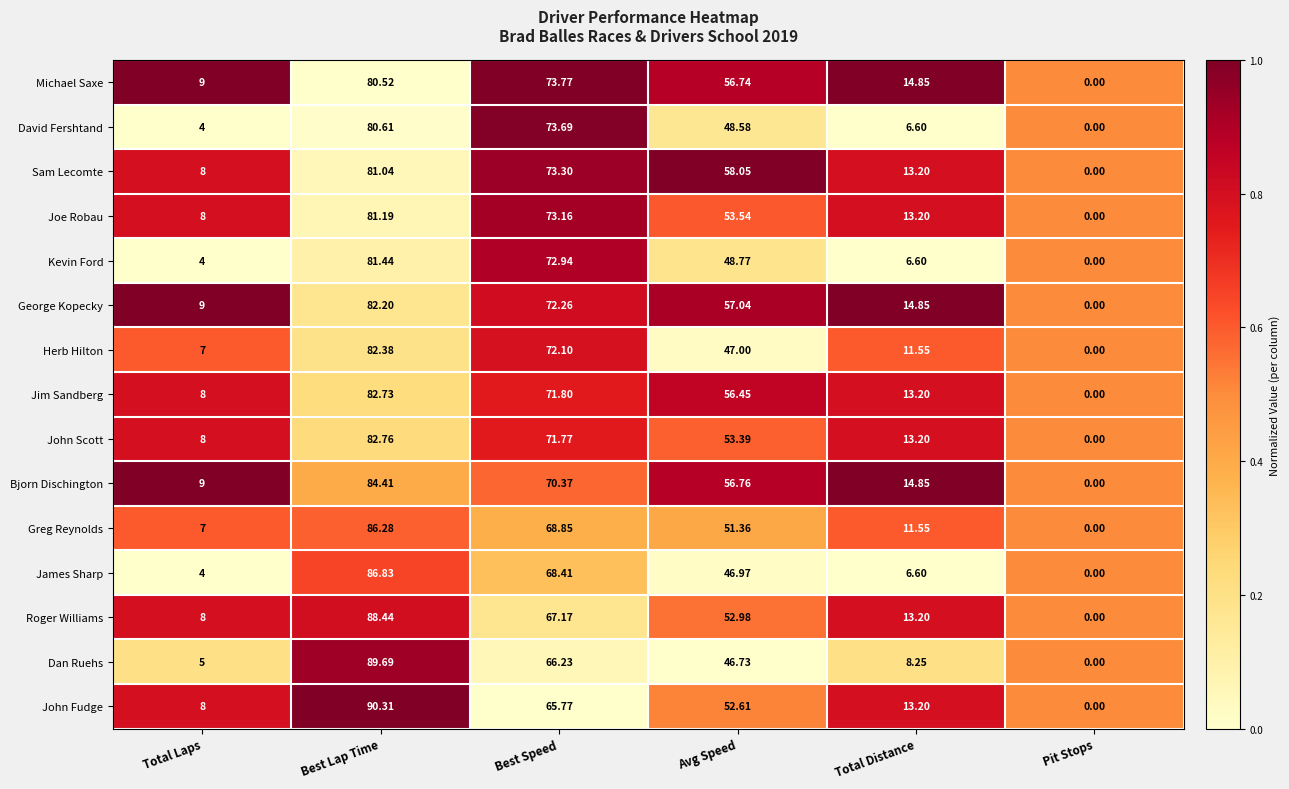

List the series in order of their peak value, lowest first.

Michael Saxe, David Fershtand, Sam Lecomte, Joe Robau, Kevin Ford, George Kopecky, Herb Hilton, Jim Sandberg, John Scott, Bjorn Dischington, Greg Reynolds, James Sharp, Roger Williams, Dan Ruehs, John Fudge